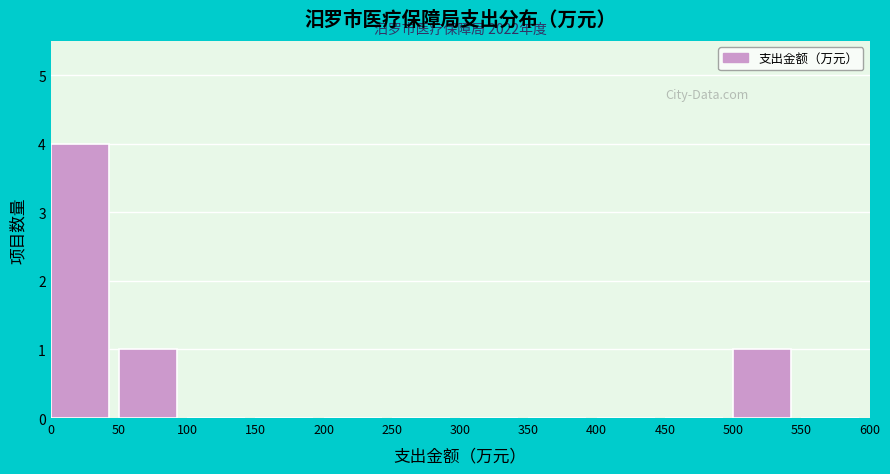

Which range on the x-axis has the tallest bar?

0 to 50